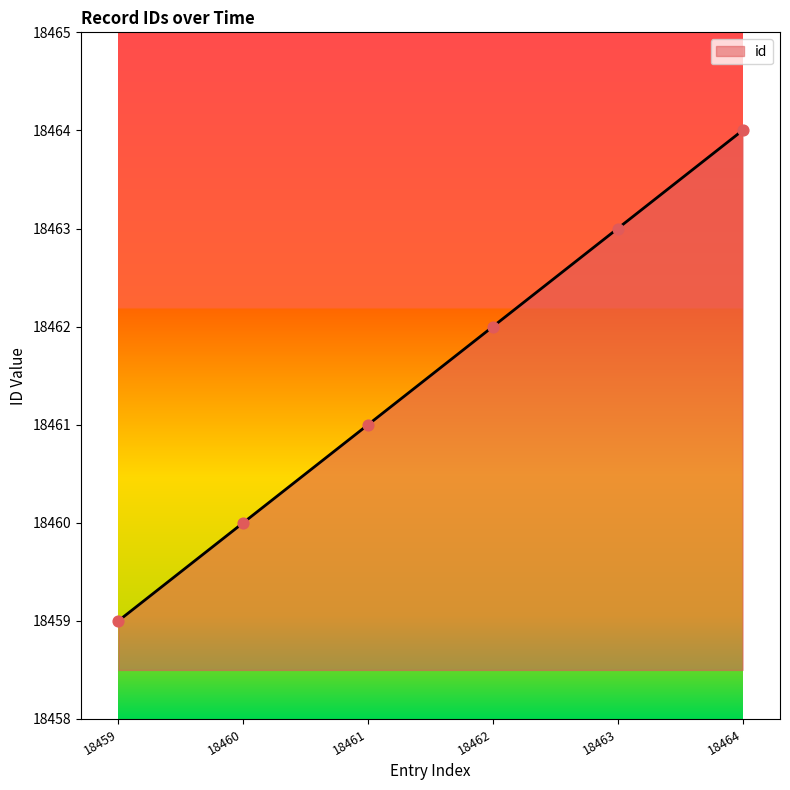

Approximately how many times larger is the value at 18459 compared to 18463?

1.0